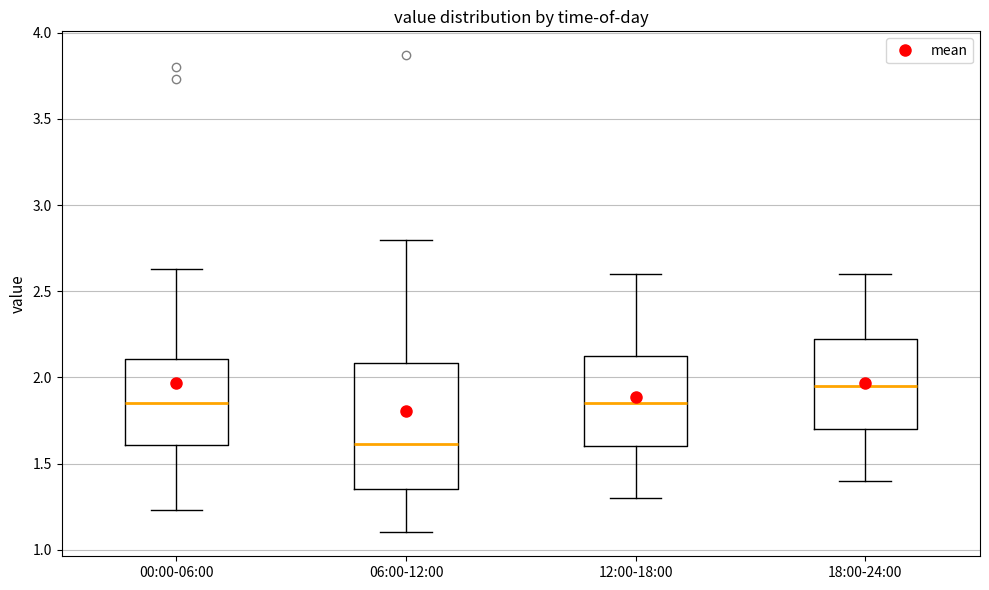

Which box's median line is the lowest?

06:00-12:00